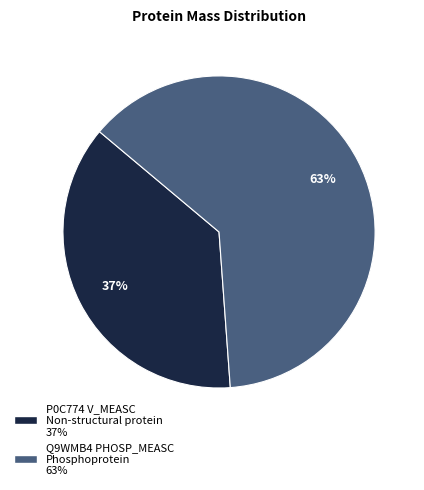

What is the ratio of the value at P0C774 V_MEASC Non-structural protein 37% to the value at Q9WMB4 PHOSP_MEASC Phosphoprotein 63%?

0.6